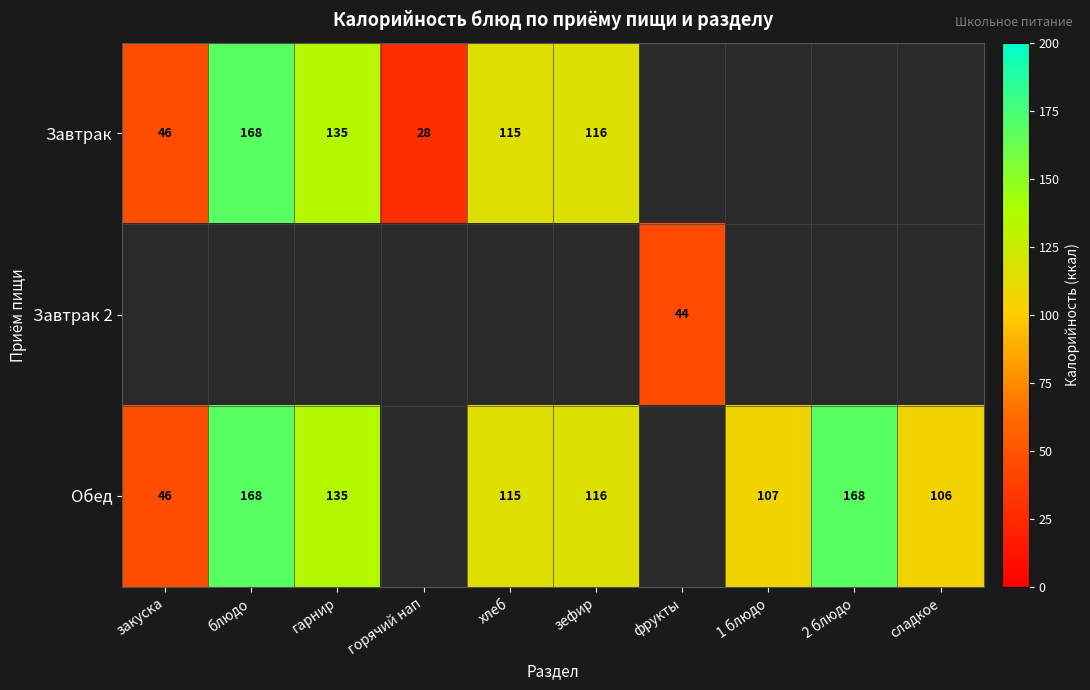

How many data points does each series have?

10